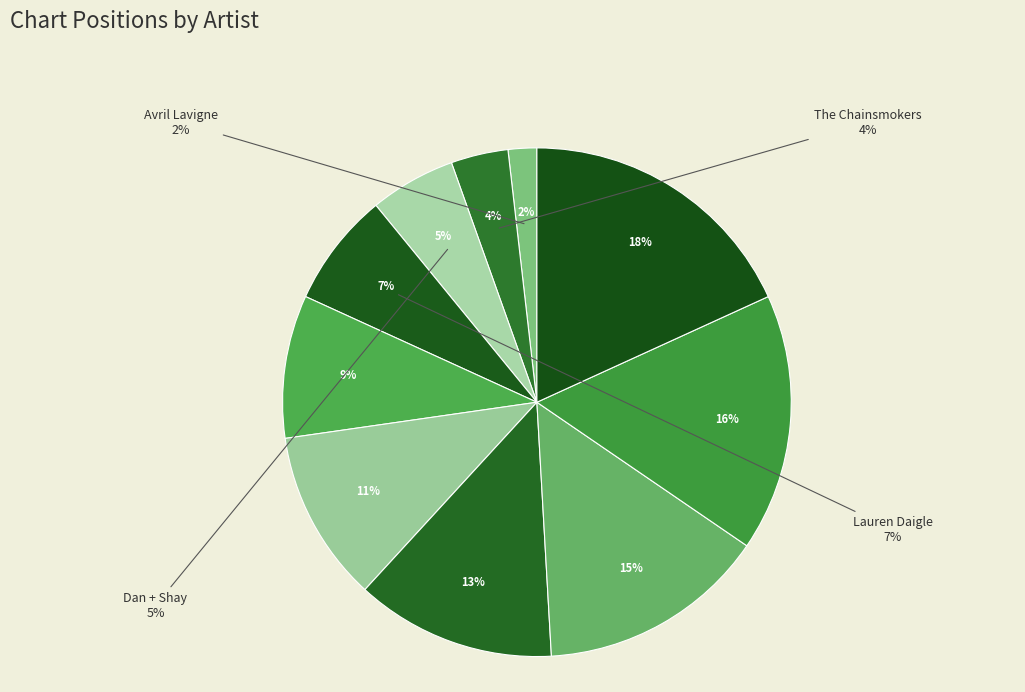

How many slices are in this pie chart?

10